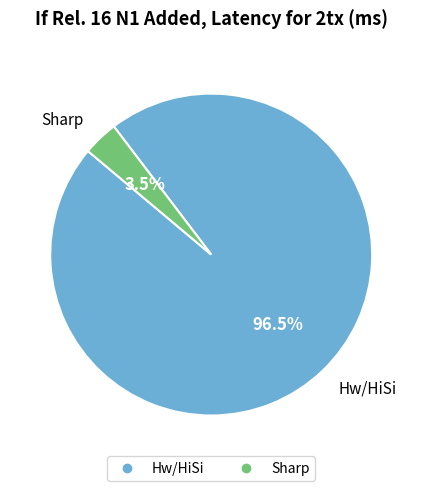

Between Hw/HiSi and Sharp, which is larger?

Hw/HiSi